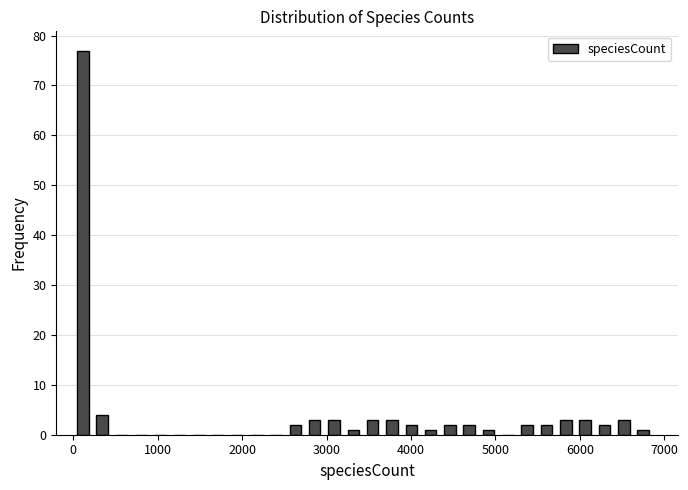

Read against the x-axis, roughly where is the centre of the tallest bar?

100